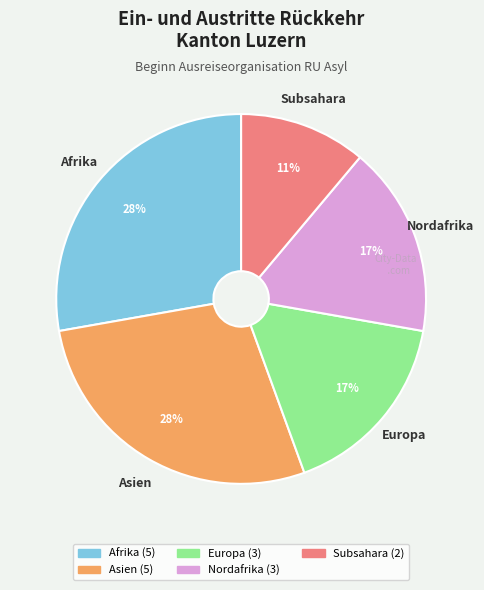

Is there a majority slice in this chart?

No